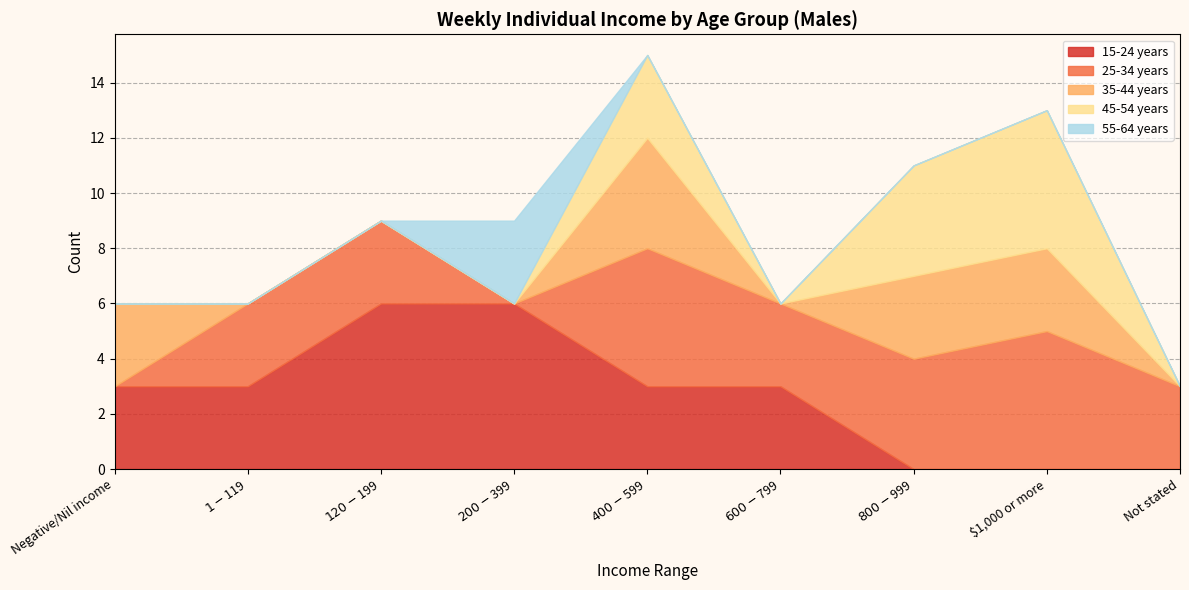

How many interior local valleys does the 45-54 years series have?

1